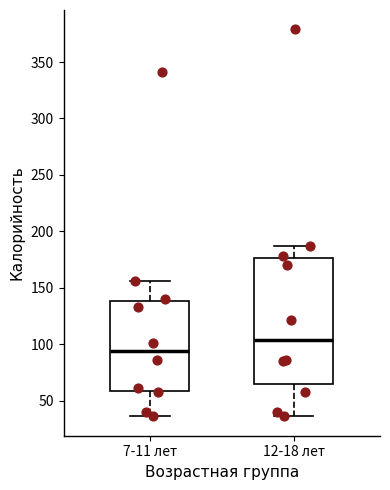

Where does the lower whisker of the box for 12-18 лет end on the y-axis? The values are not printed on the chart, so give them approximately, as read against the axis.

35